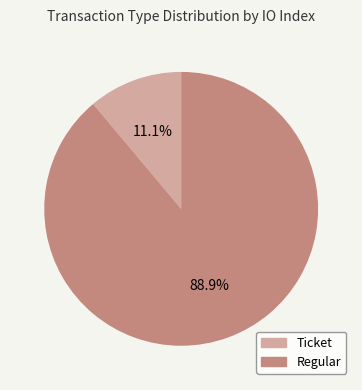

Is the sum of Regular and Ticket greater than half?

Yes